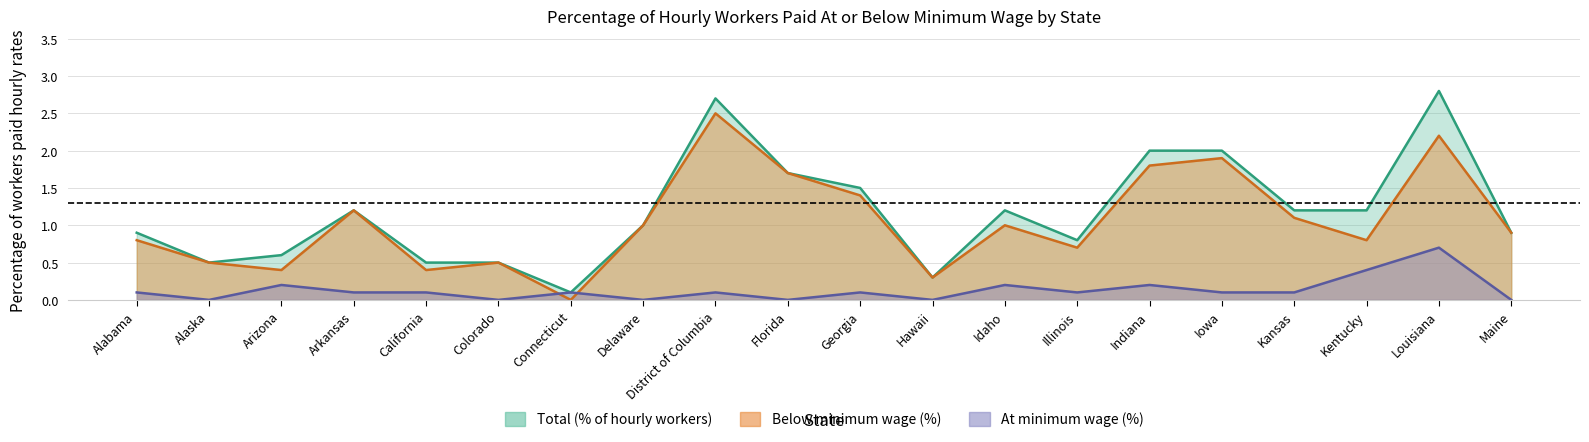

What is the difference between the maximum and minimum values in the Below minimum wage (% of workers) series?

2.5